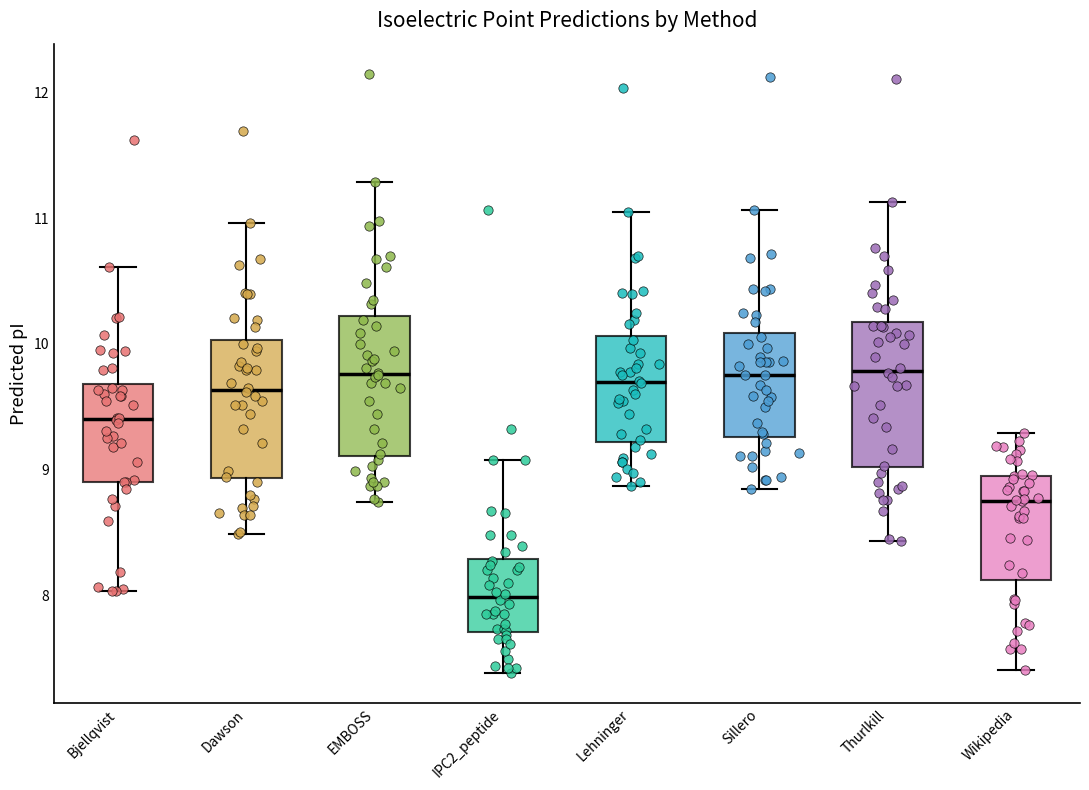

Reading left to right, read every box against the y-axis: the position of its median line, the range the box covers, and the ends of its whiskers. The values are not printed on the chart, so give them approximately, as read against the axis.

Bjellqvist: median 9.4, box 8.9 to 9.7, whiskers 8.0 to 10.6
Dawson: median 9.6, box 8.9 to 10.0, whiskers 8.5 to 11.0
EMBOSS: median 9.8, box 9.1 to 10.2, whiskers 8.7 to 11.3
IPC2_peptide: median 8.0, box 7.7 to 8.3, whiskers 7.4 to 9.1
Lehninger: median 9.7, box 9.2 to 10.1, whiskers 8.9 to 11.1
Sillero: median 9.8, box 9.3 to 10.1, whiskers 8.8 to 11.1
Thurlkill: median 9.8, box 9.0 to 10.2, whiskers 8.4 to 11.1
Wikipedia: median 8.8, box 8.1 to 9.0, whiskers 7.4 to 9.3